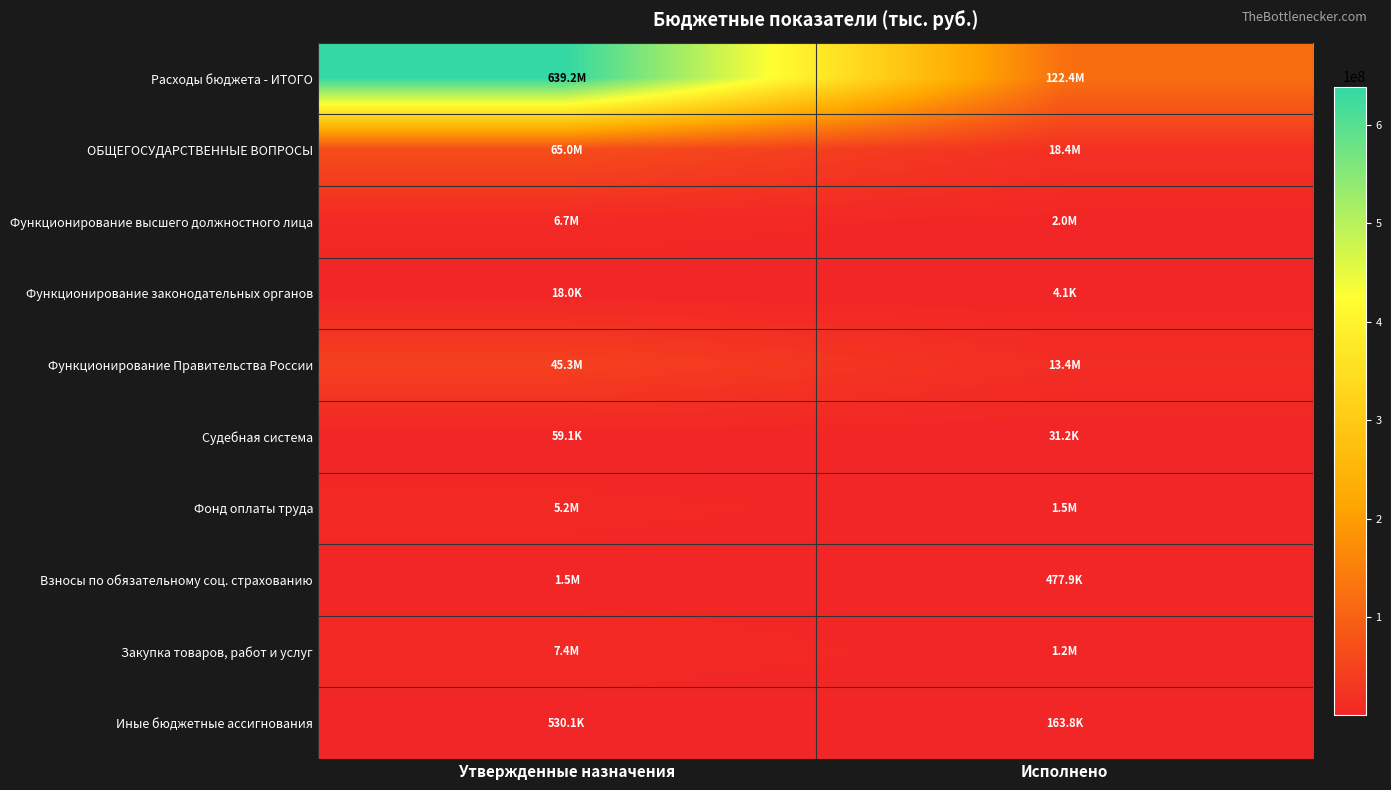

Between Исполнено and Утвержденные назначения, which is larger?

Утвержденные назначения